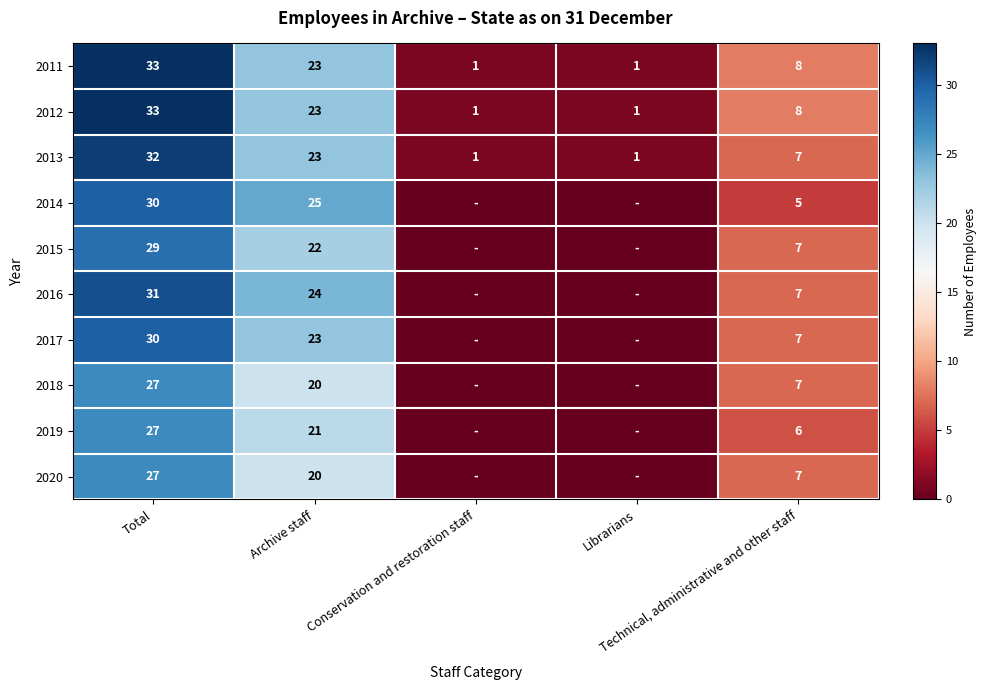

What is the difference between the second highest and minimum values in the 2013 series?

22